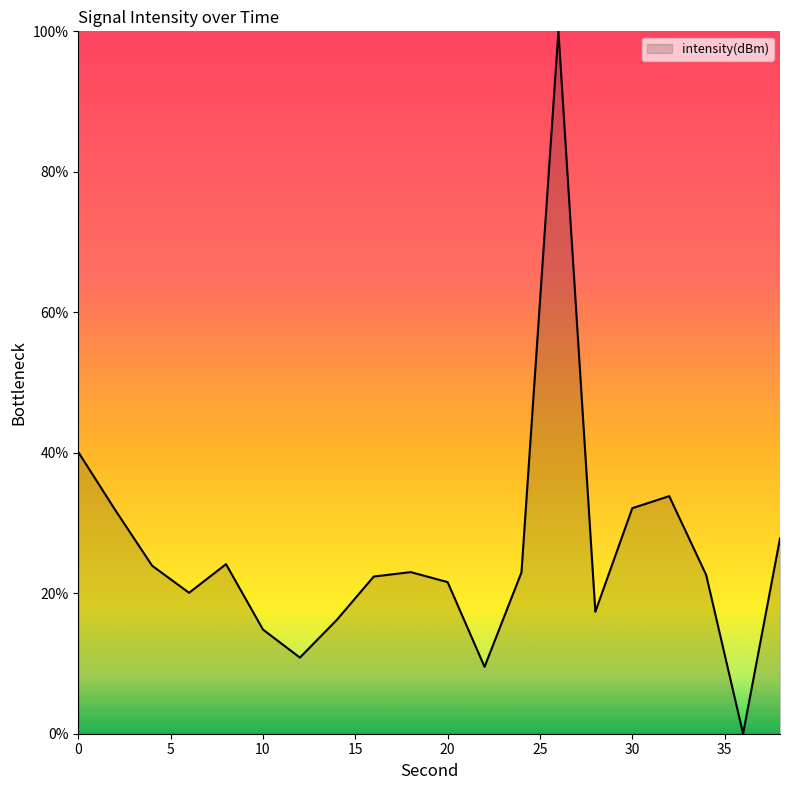

What is the maximum value shown in the chart?

100.0